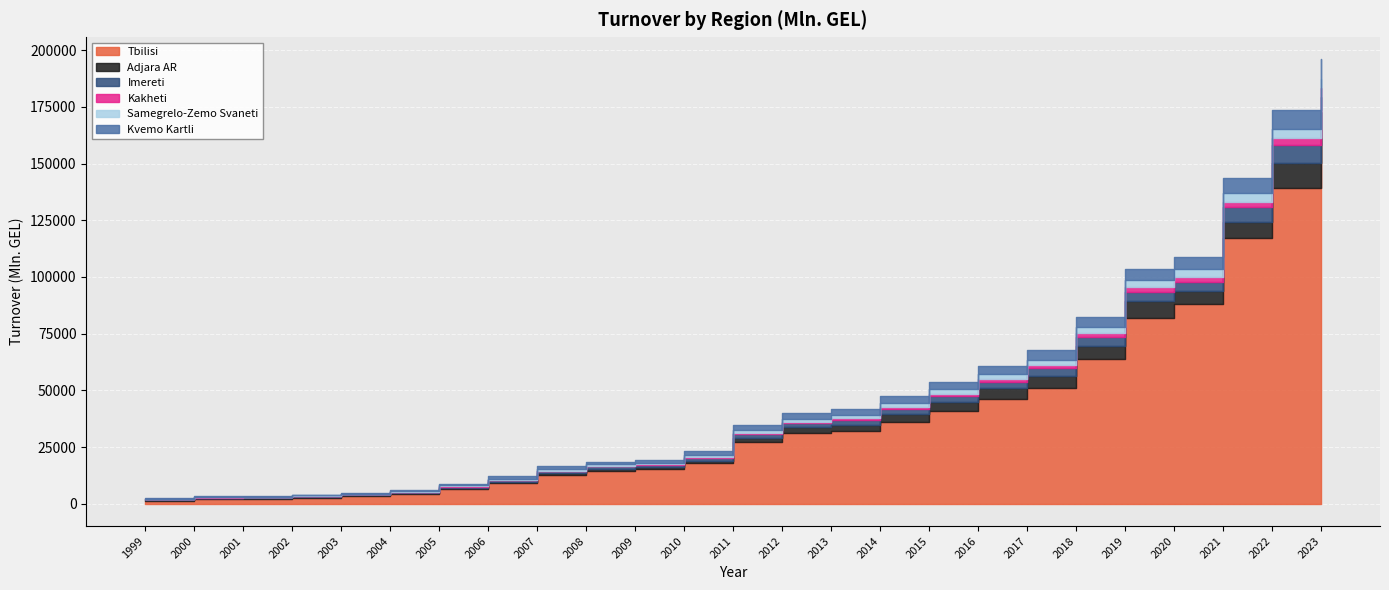

At how many categories does at least one series exceed 17257?

14